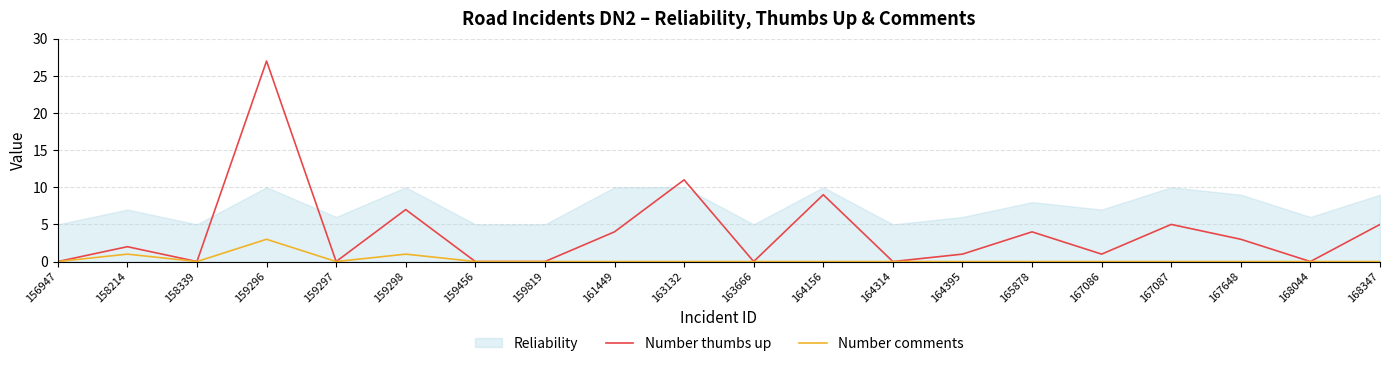

The value of Number thumbs up at 167648 is 5. True or false?

False